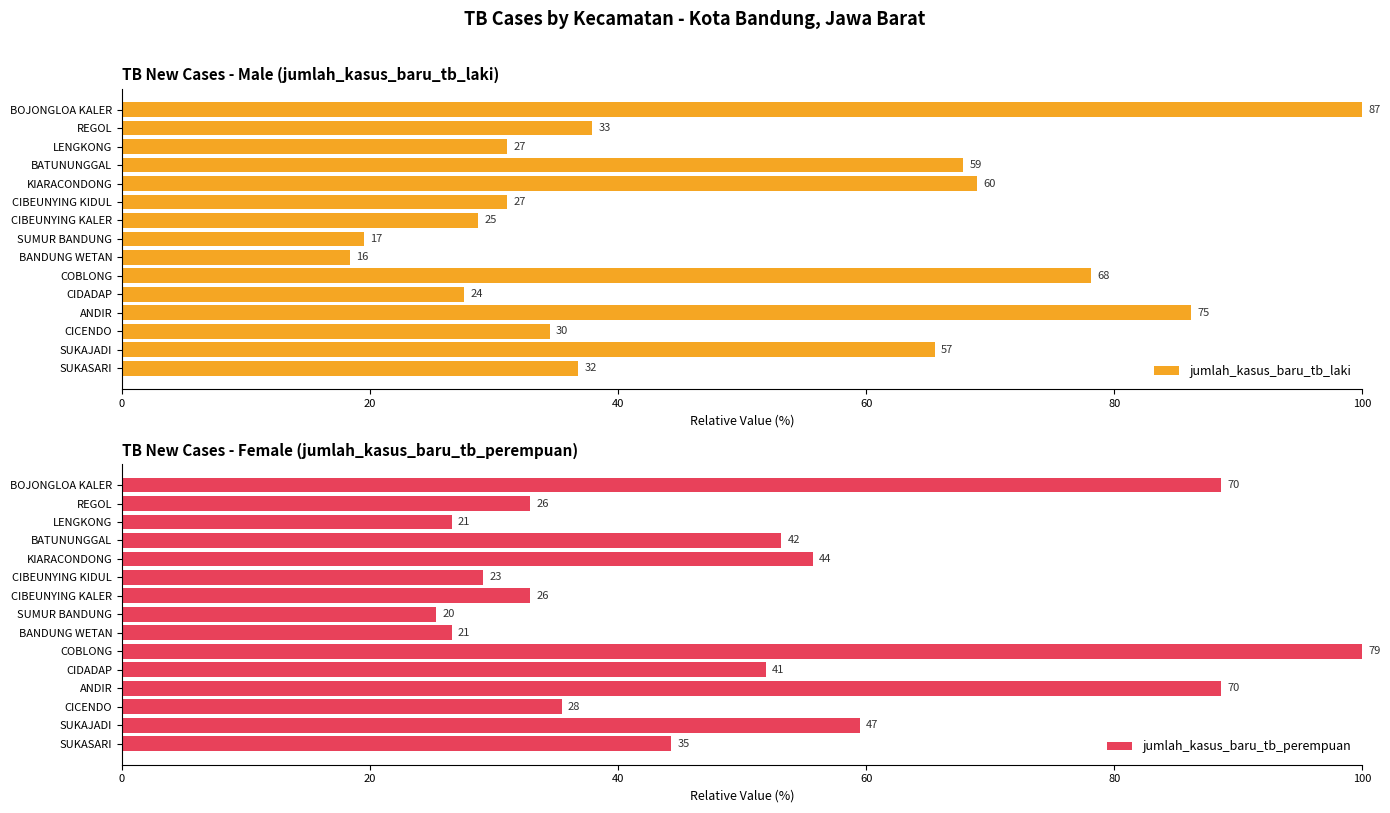

What is the difference between the maximum and minimum values in the jumlah_kasus_baru_tb_laki series?

81.6